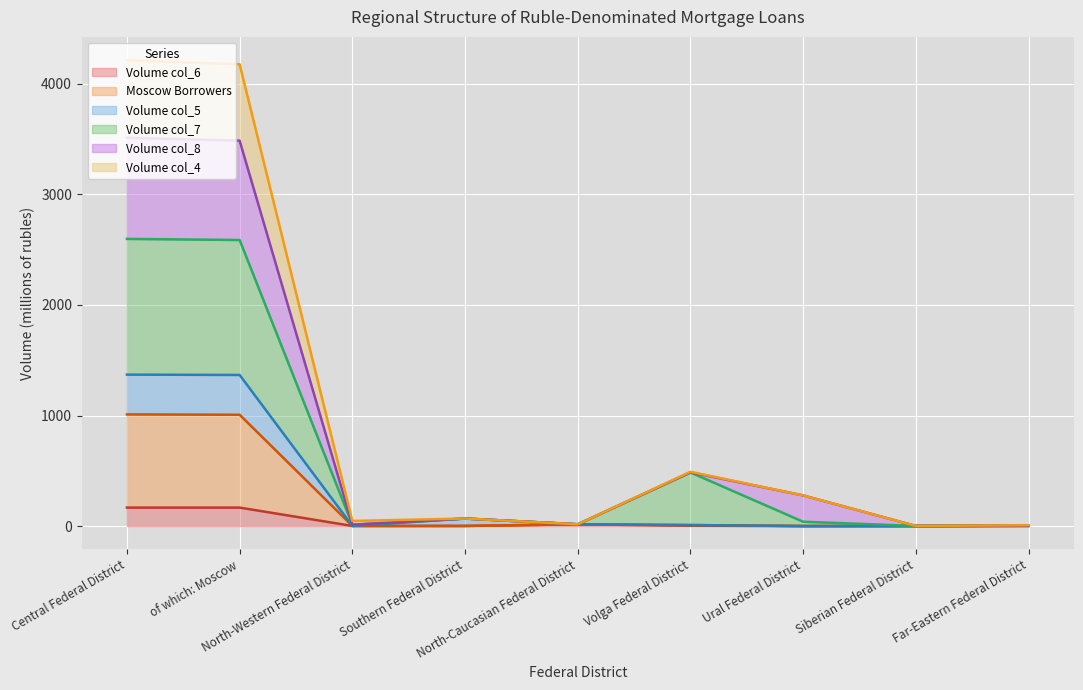

What are all the series names shown in the legend?

Volume col_6, Moscow Borrowers, Volume col_5, Volume col_7, Volume col_8, Volume col_4